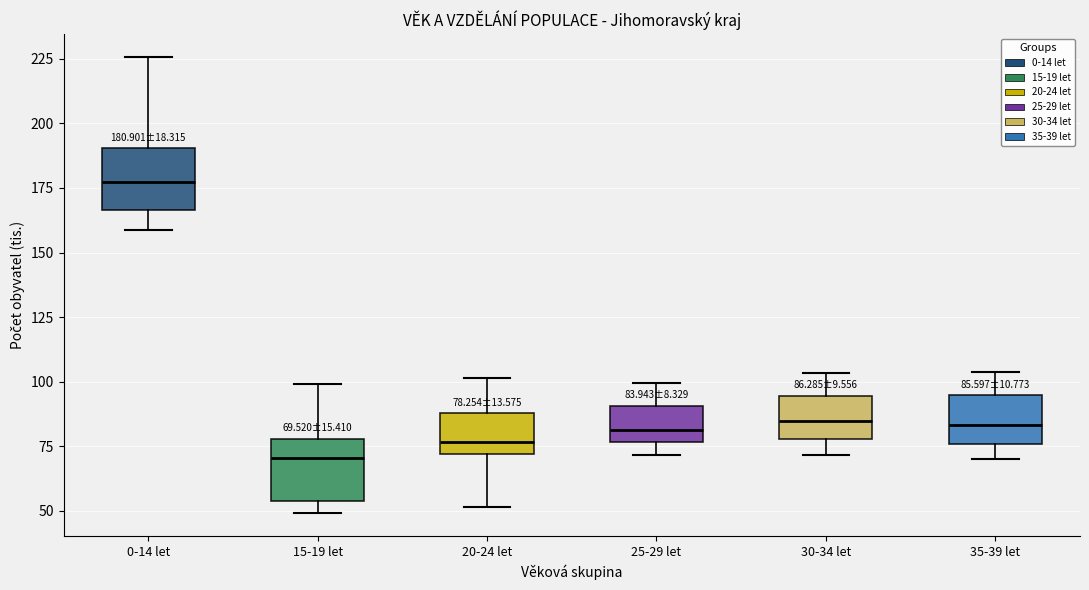

Which box's median line is the lowest?

15-19 let